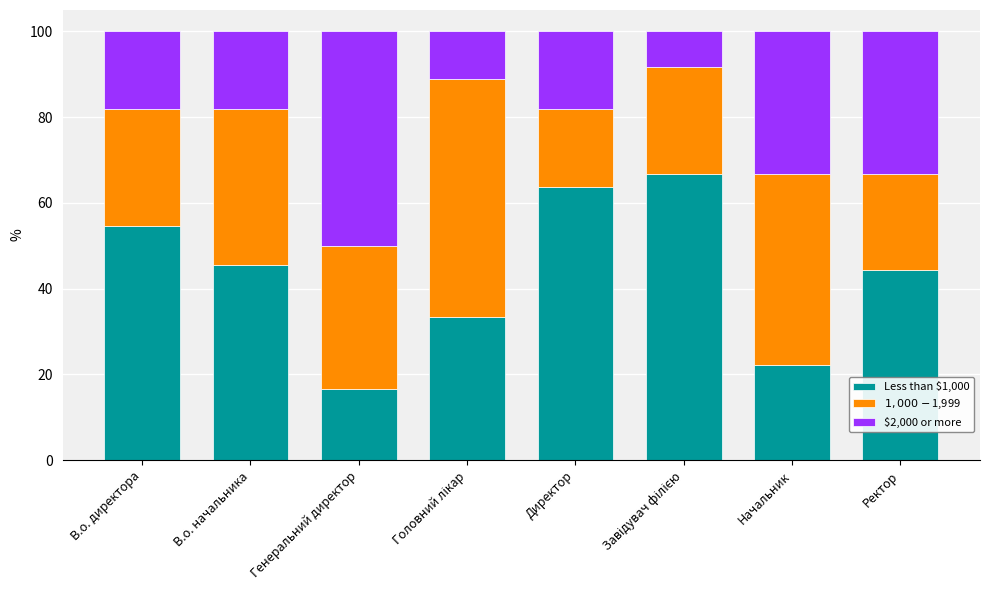

Count the number of categories in the chart.

8